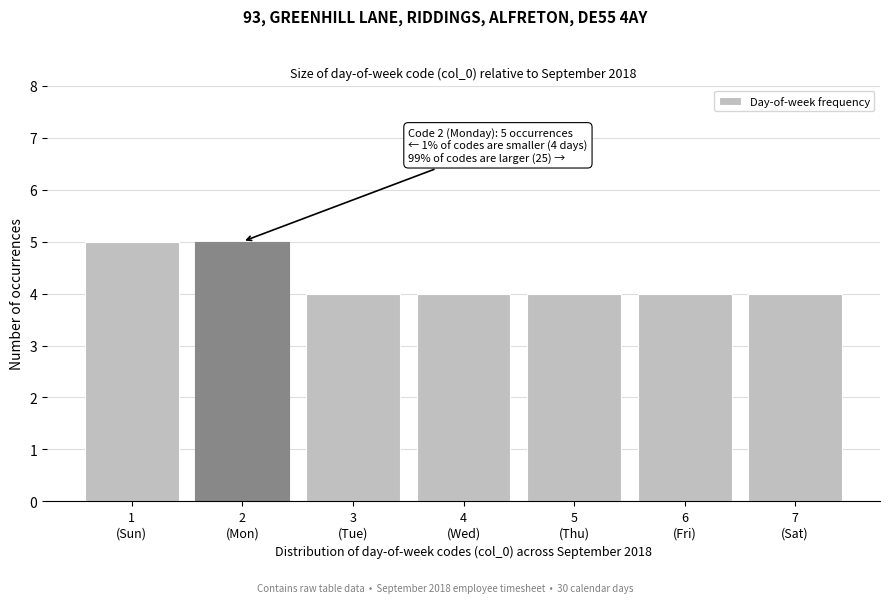

Reading right to left, transcribe all the data shown in this chart.

4	4	4	4	4	5	5